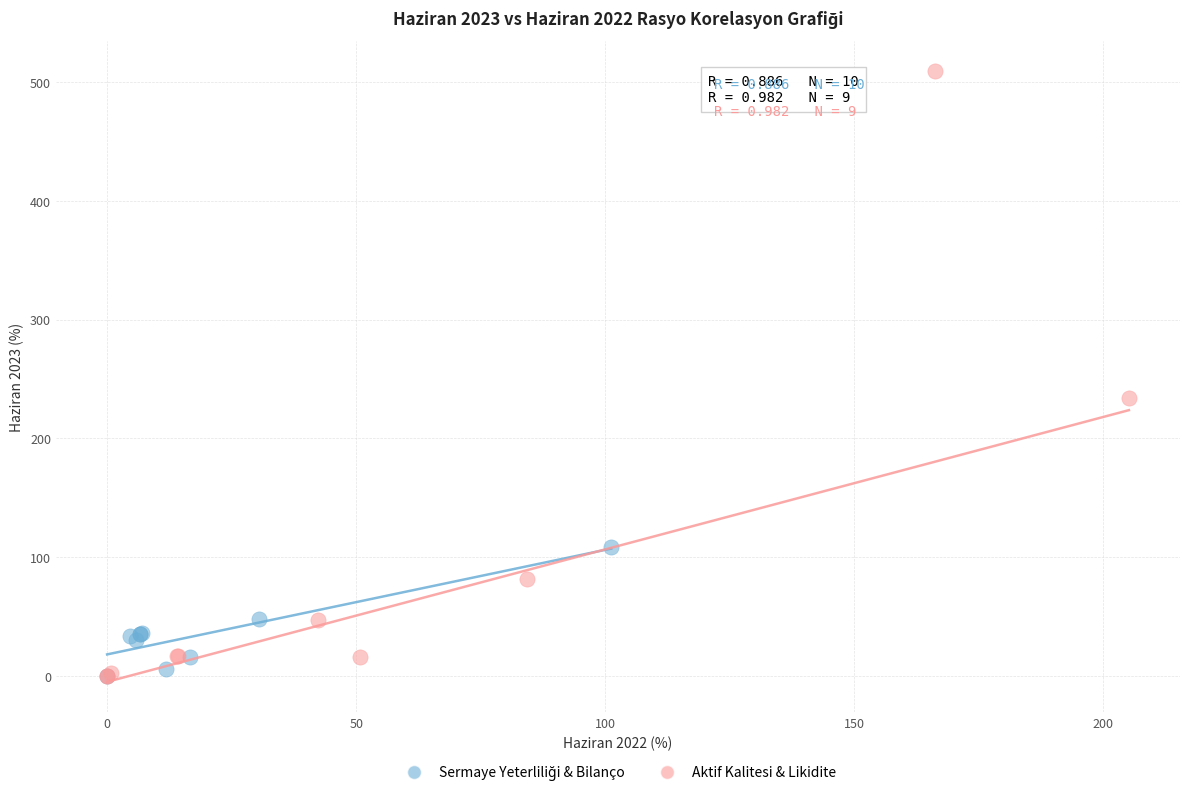

Which series has the widest spread of Y values?

Aktif Kalitesi & Likidite